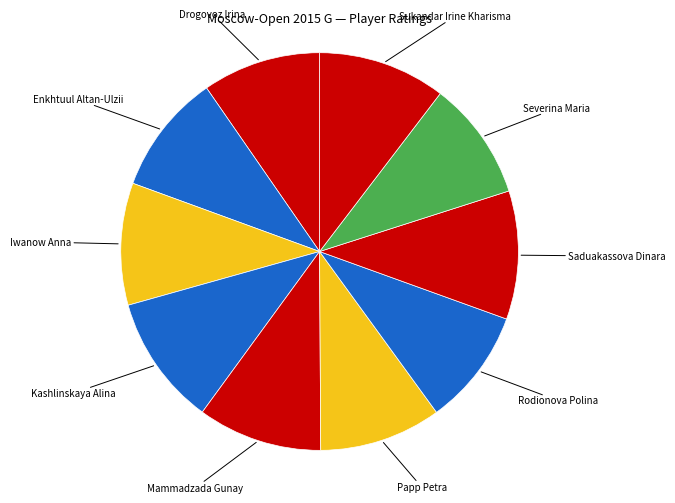

Is there a majority slice in this chart?

No